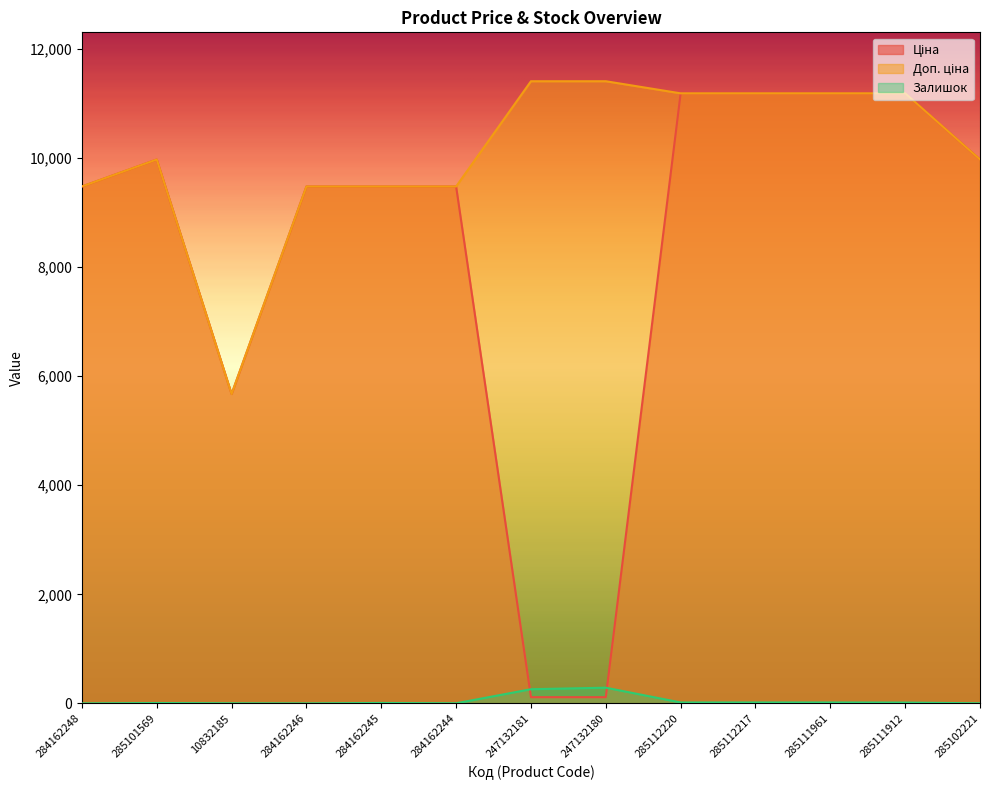

At which category is the sum across all series the highest?

285112220